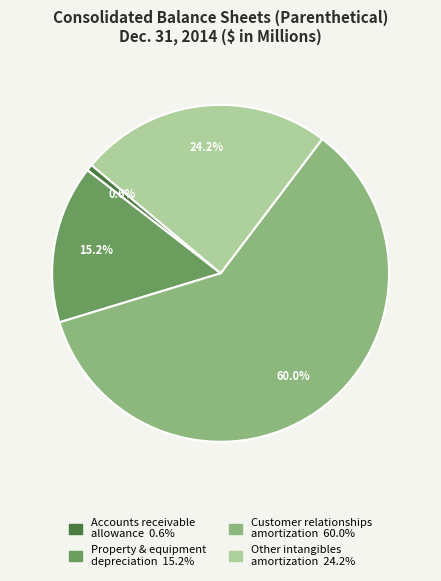

Is there a majority slice in this chart?

Yes